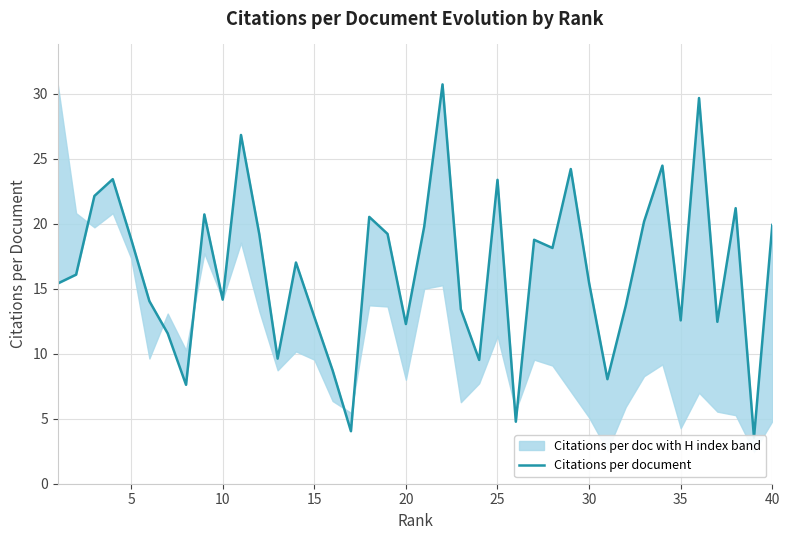

Reading right to left, transcribe all the data shown in this chart.

19.9	3.5	21.2	12.4	29.7	12.6	24.5	20.2	13.7	8.0	15.4	24.2	18.1	18.8	4.8	23.4	9.5	13.4	30.7	19.8	12.3	19.2	20.5	4.0	8.7	12.8	17.0	9.6	19.2	26.8	14.2	20.7	7.6	11.6	14.0	18.8	23.4	22.1	16.1	15.4